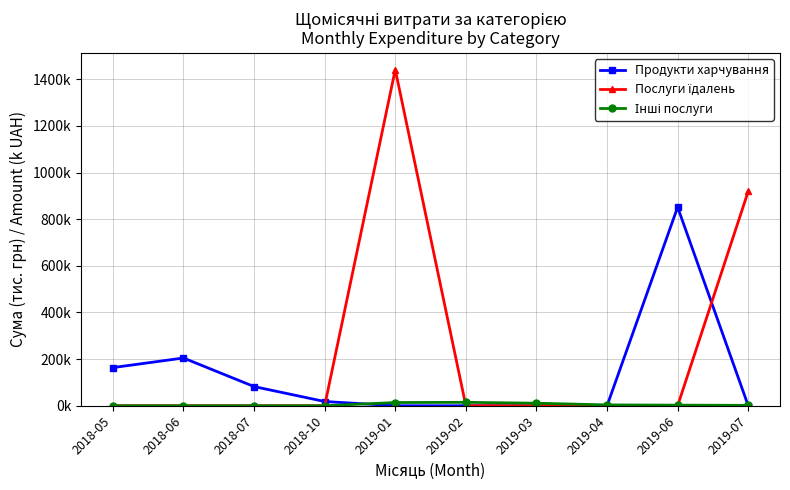

Is this an area chart (filled region under the line)?

No